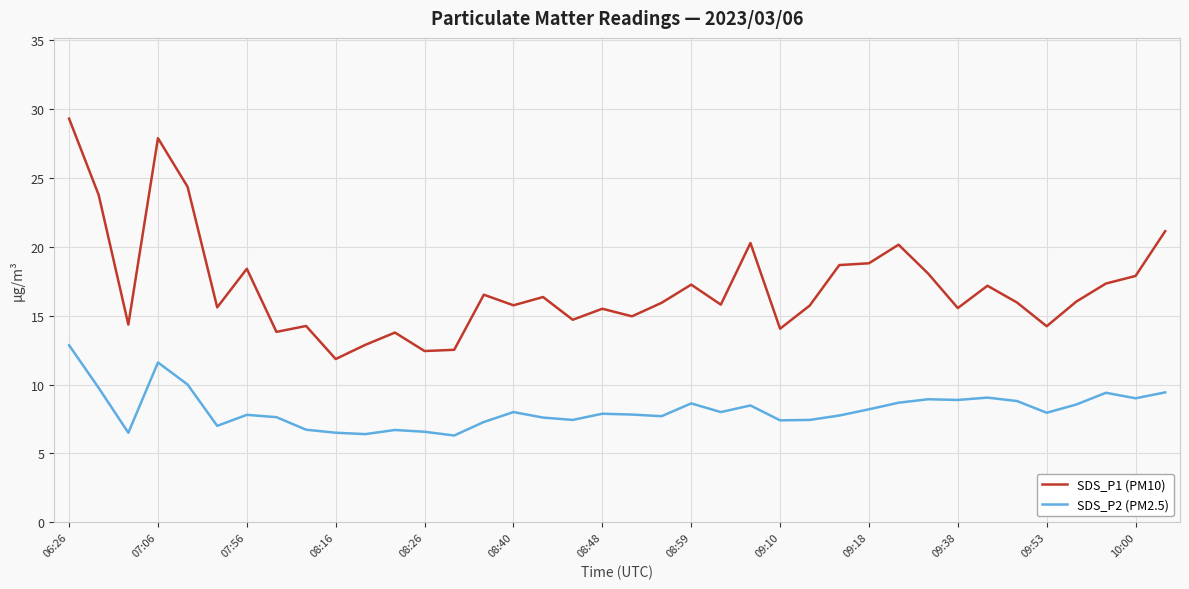

What is the lowest value of the SDS_P2 (PM2.5) series?

6.3